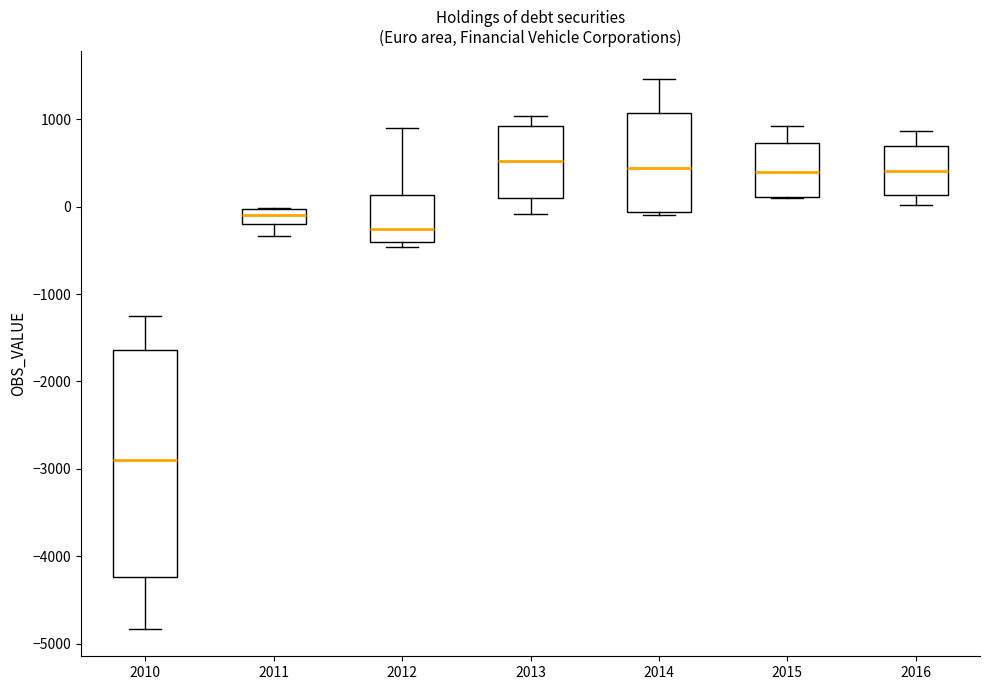

Where is the lower edge of the box at x = 2012 on the y-axis? The values are not printed on the chart, so give them approximately, as read against the axis.

-400